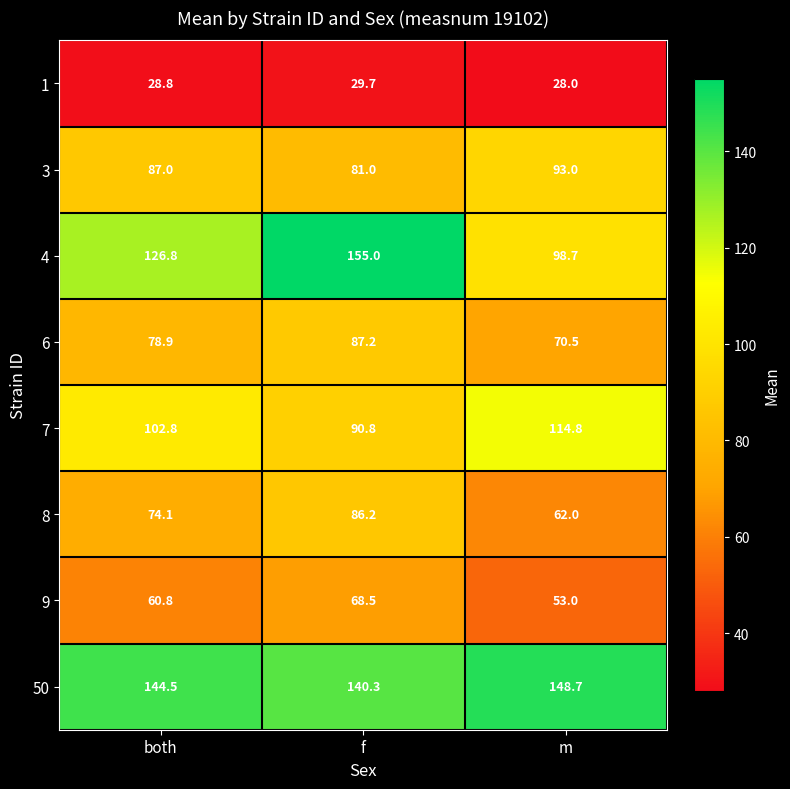

What is the maximum value shown in the chart?

155.0